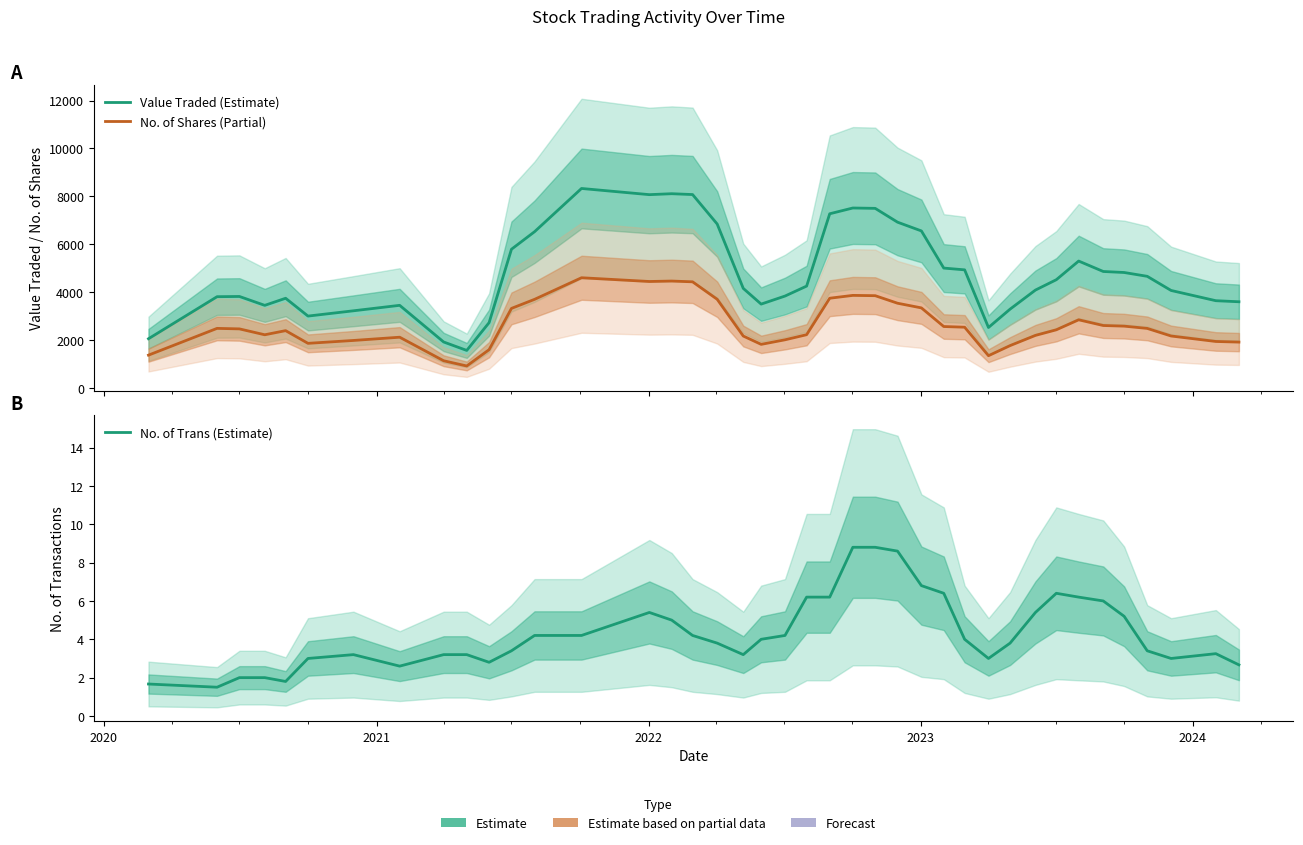

True or false: Value Traded (Estimate) and No. of Shares (Partial) cross at least once.

False